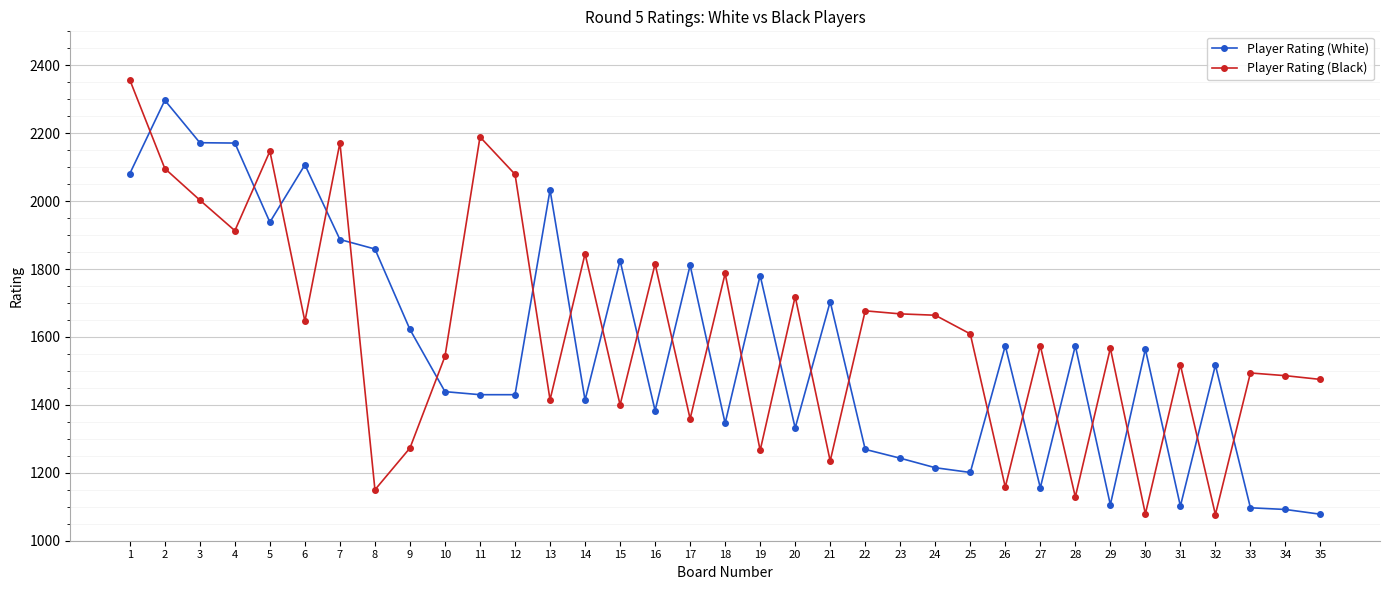

What is the highest value of the Player Rating (White) series?

2297